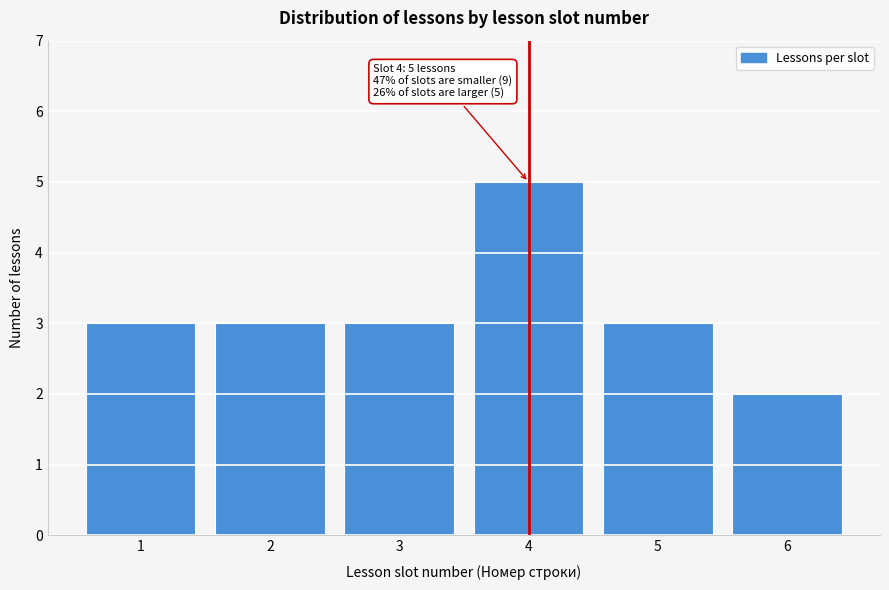

Reading right to left, transcribe all the data shown in this chart.

2	3	5	3	3	3